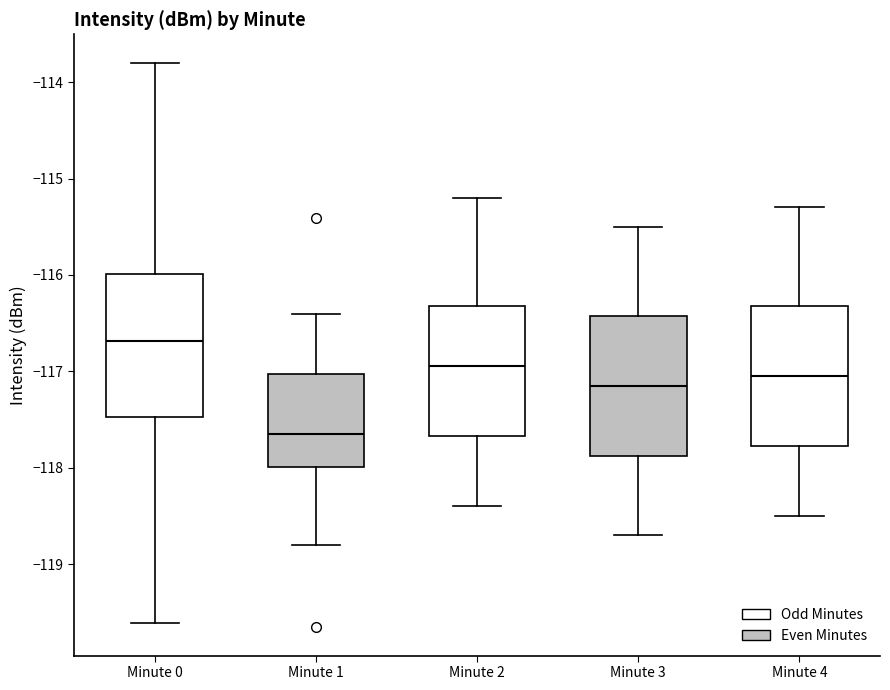

Reading left to right, transcribe this box plot: for each box, give where its median line is, the range the box spans, and where its two whiskers end, as read against the y-axis. The values are not printed on the chart, so give them approximately, as read against the axis.

Minute 0: median -116.7, box -117.5 to -116.0, whiskers -119.6 to -113.8
Minute 1: median -117.6, box -118.0 to -117.0, whiskers -118.8 to -116.4
Minute 2: median -116.9, box -117.7 to -116.3, whiskers -118.4 to -115.2
Minute 3: median -117.1, box -117.9 to -116.4, whiskers -118.7 to -115.5
Minute 4: median -117.0, box -117.8 to -116.3, whiskers -118.5 to -115.3